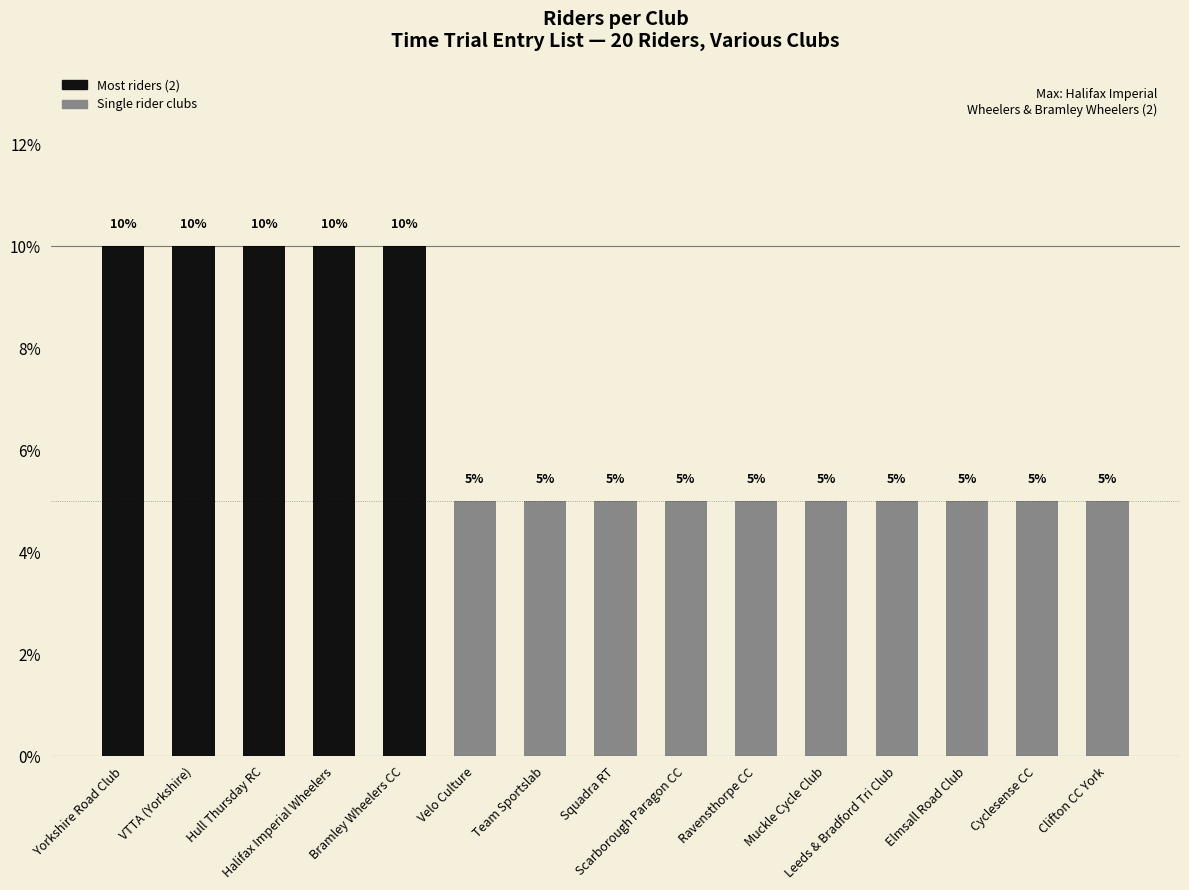

What is the minimum value shown in the chart?

5